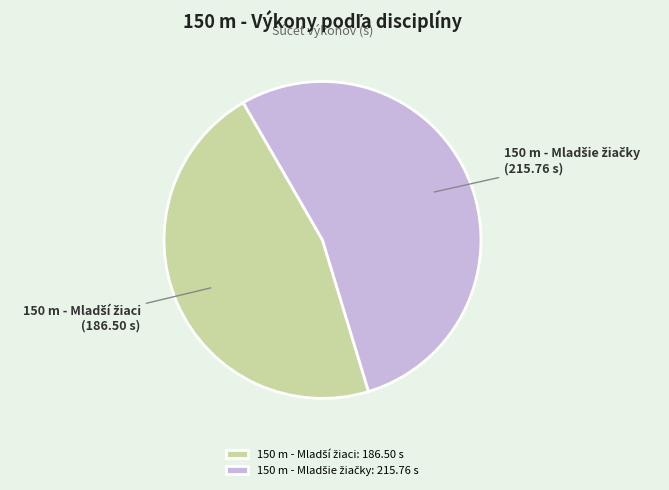

Count the number of slices in the pie.

2